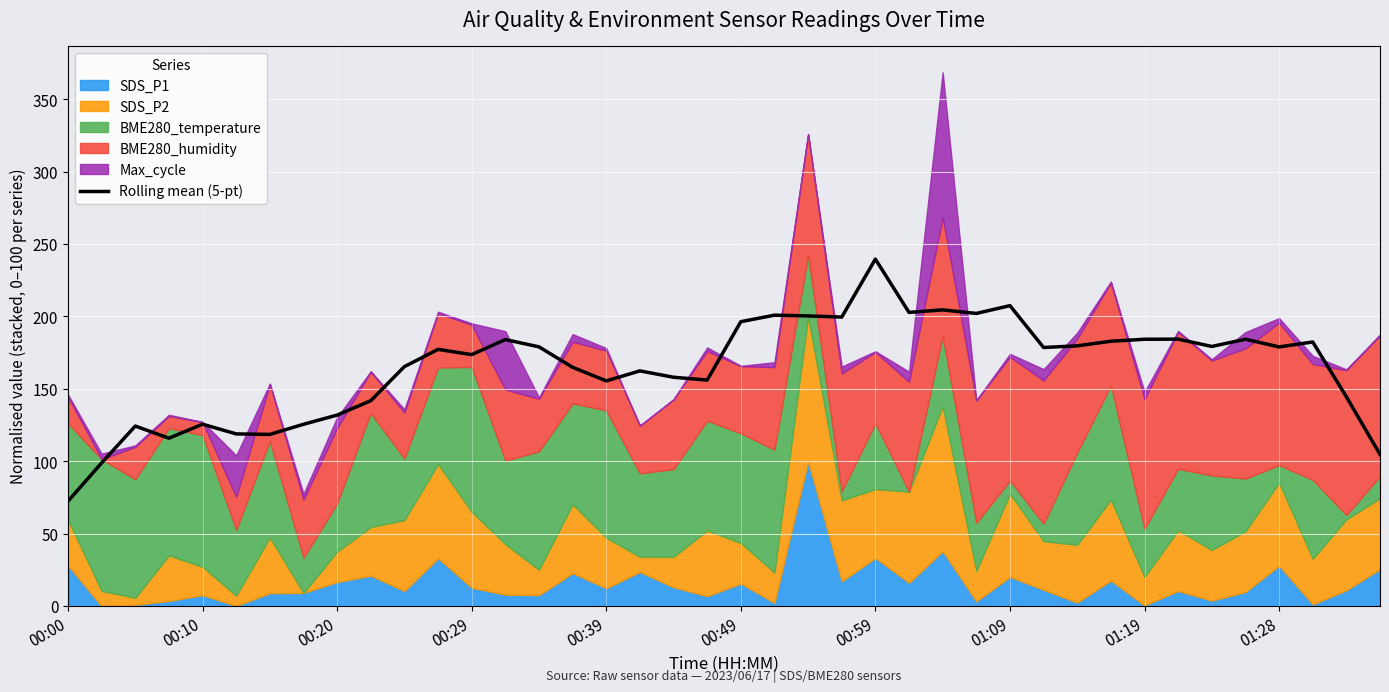

What is the maximum value for Rolling mean (5-pt)?

239.6